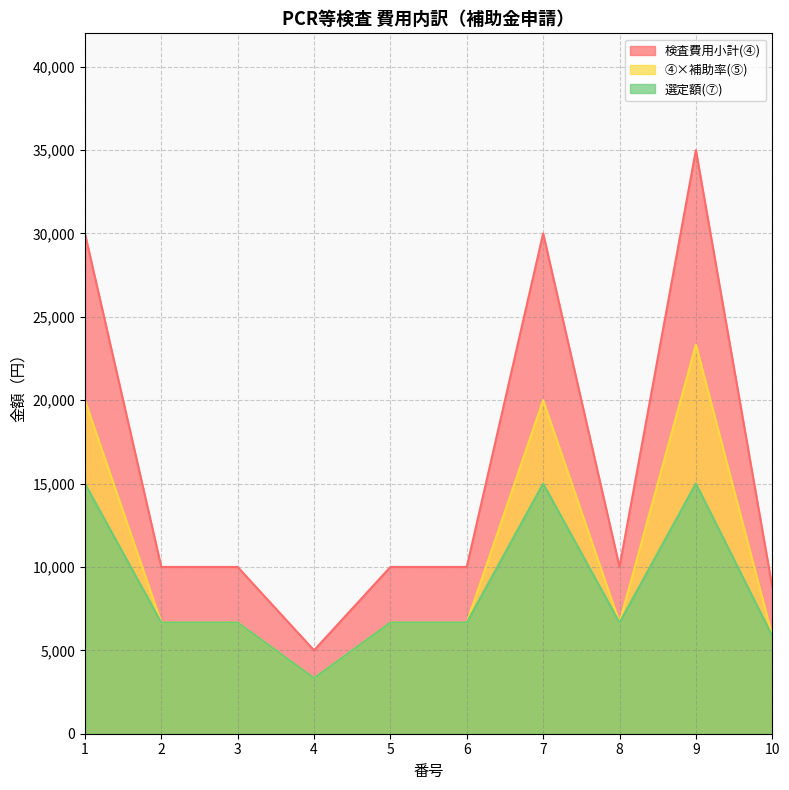

At which category is the sum across all series the highest?

9